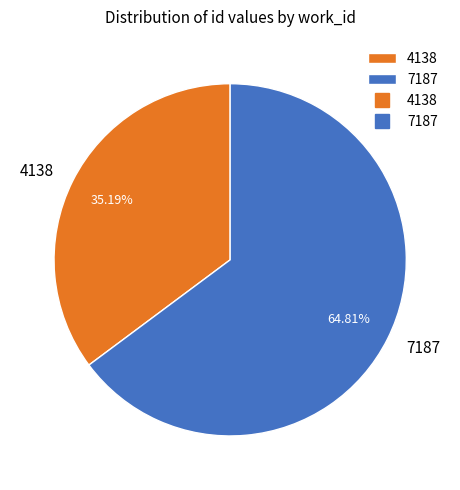

To the nearest percent, what is the difference between the largest and smallest slice percentages?

30%